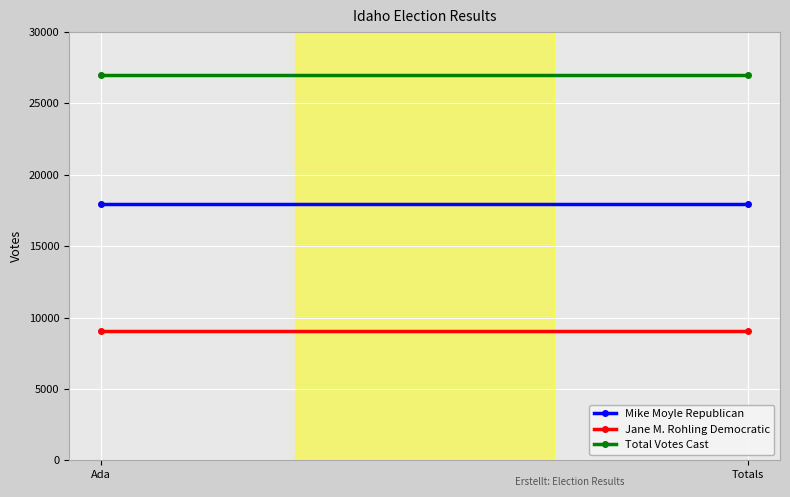

The Jane M. Rohling Democratic series shows 9054 at Ada. True or false?

True